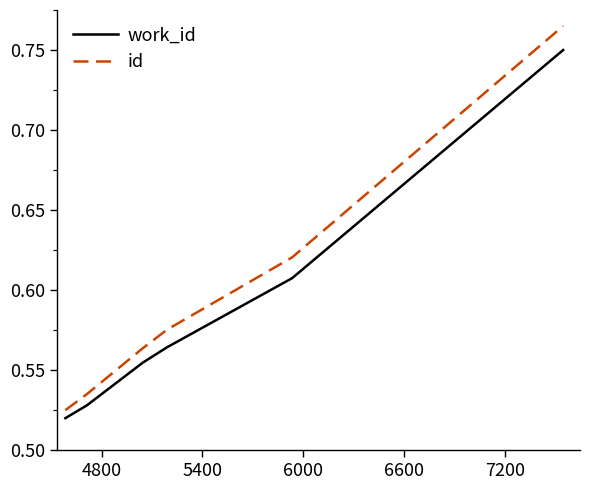

True or false: id has more than 1 interior local peaks.

False